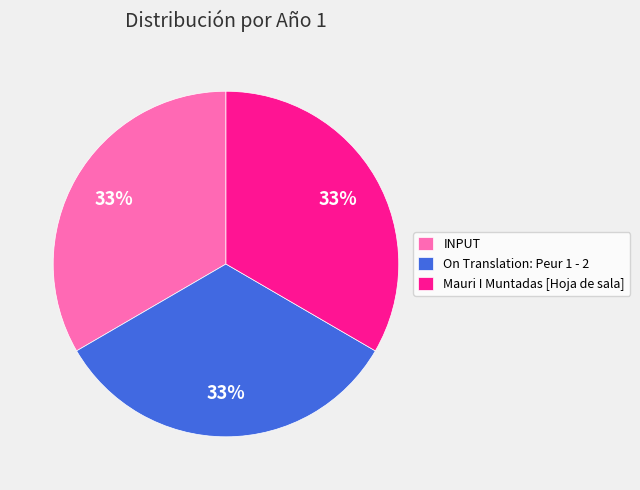

True or false: Mauri I Muntadas [Hoja de sala] accounts for 48% of the total.

False